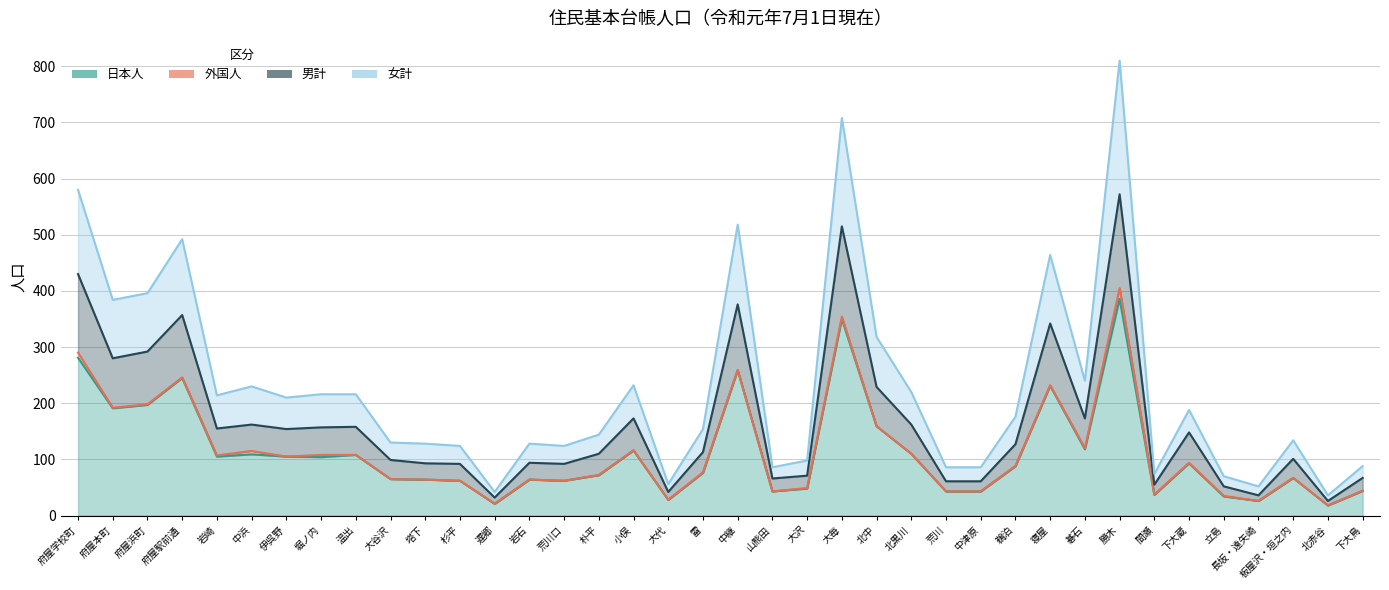

At which label is 日本人 closest to 202?

府屋浜町